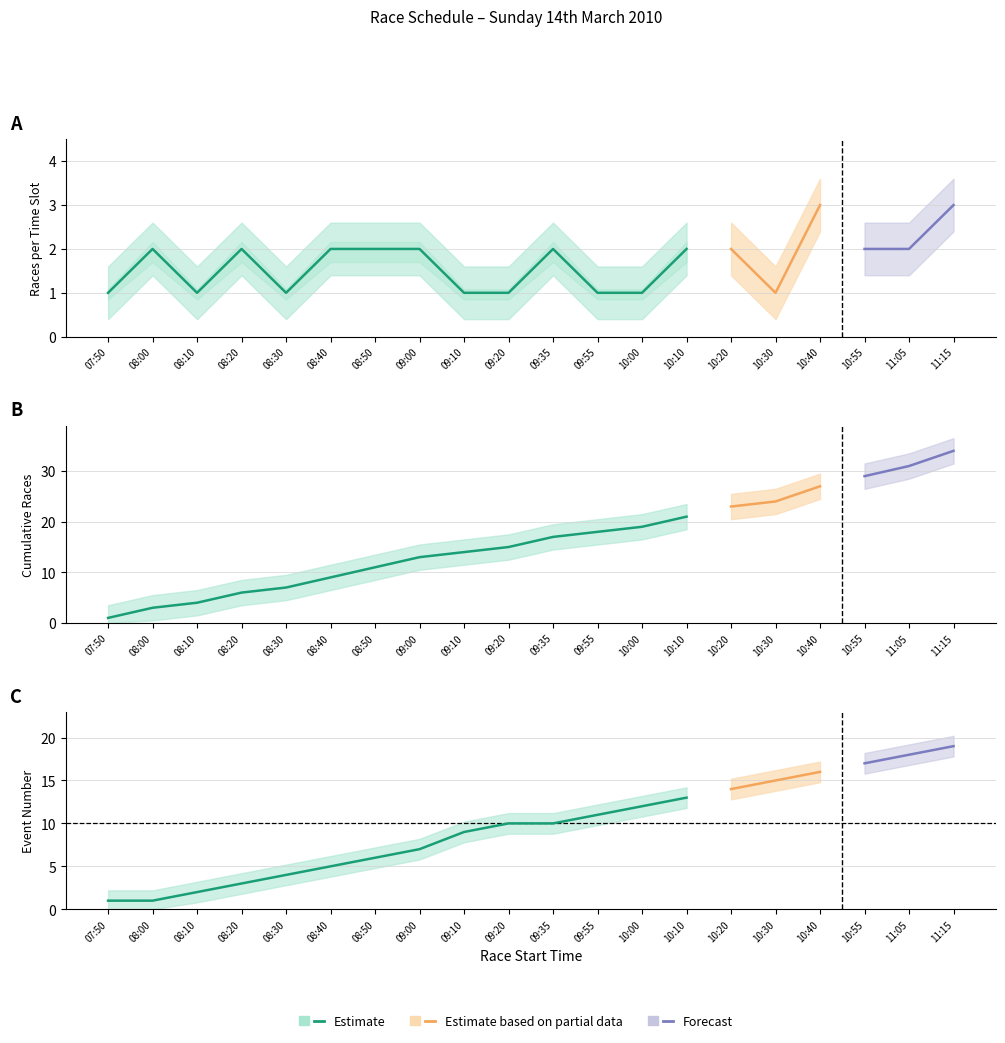

What is the lowest value of the Cumulative races series?

1